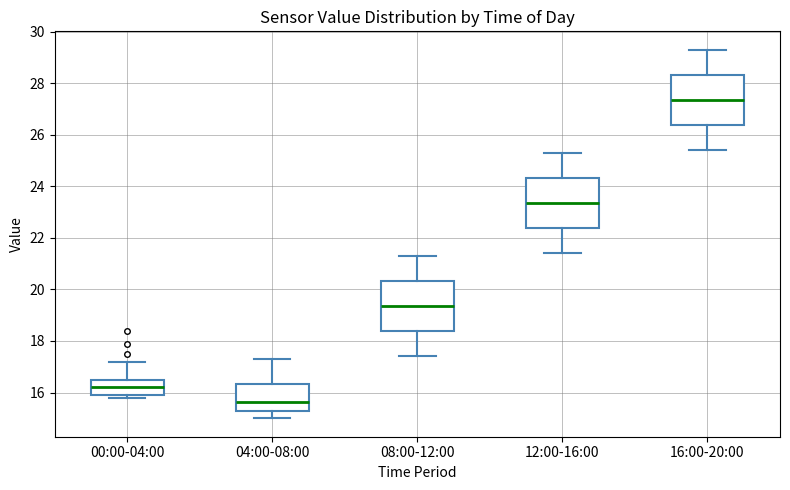

Which box's median line is the highest?

16:00-20:00